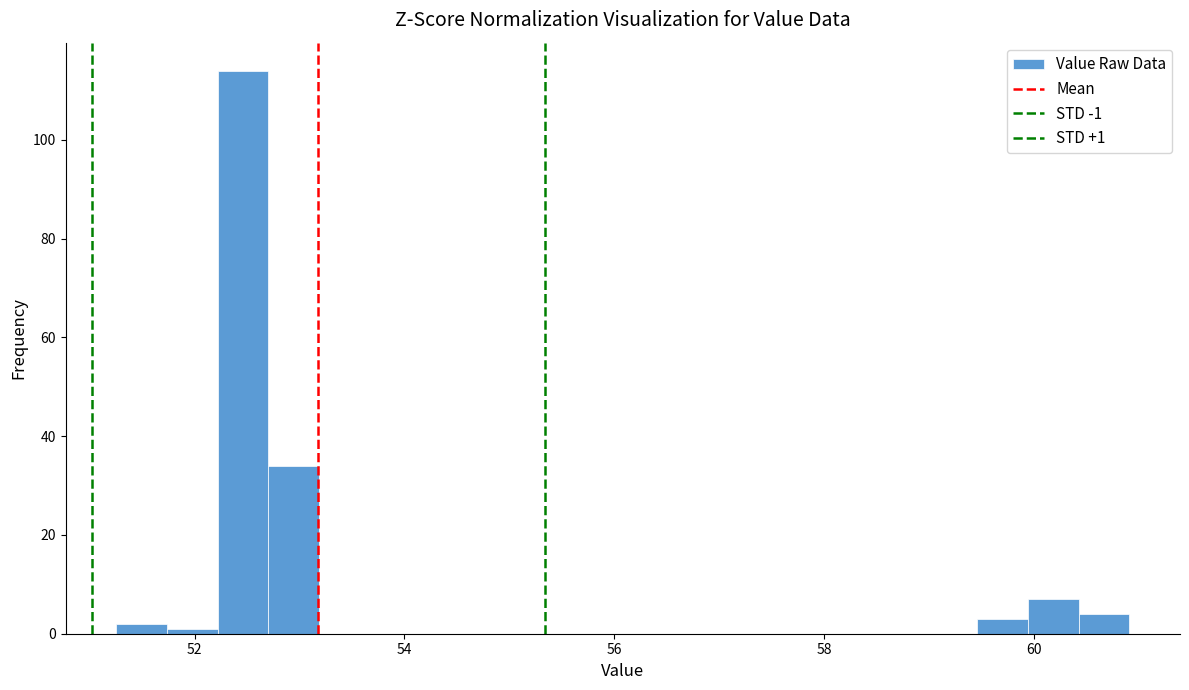

Around what value on the x-axis is the tallest bar? Give the approximate position of its centre, as read against the axis.

52.4